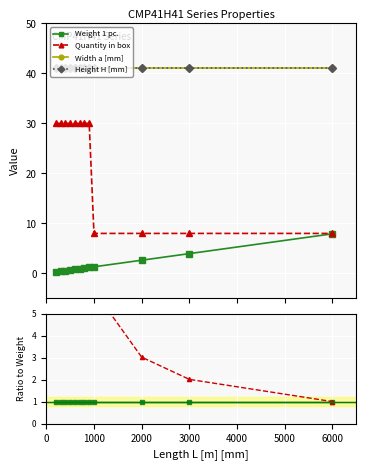

Which has a higher value, 2000 or 4000?

4000